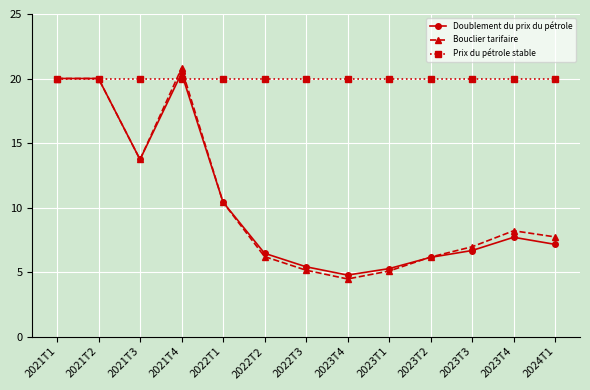

What is the label of the 9th point from the left?

2023T1